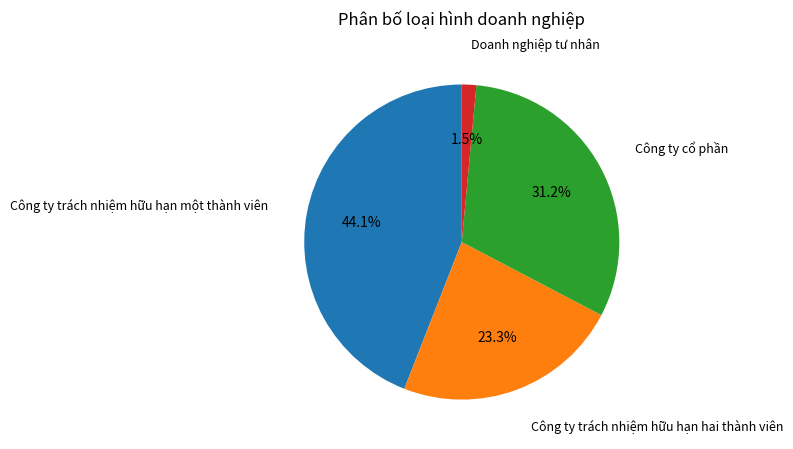

Does any single category account for the majority?

No